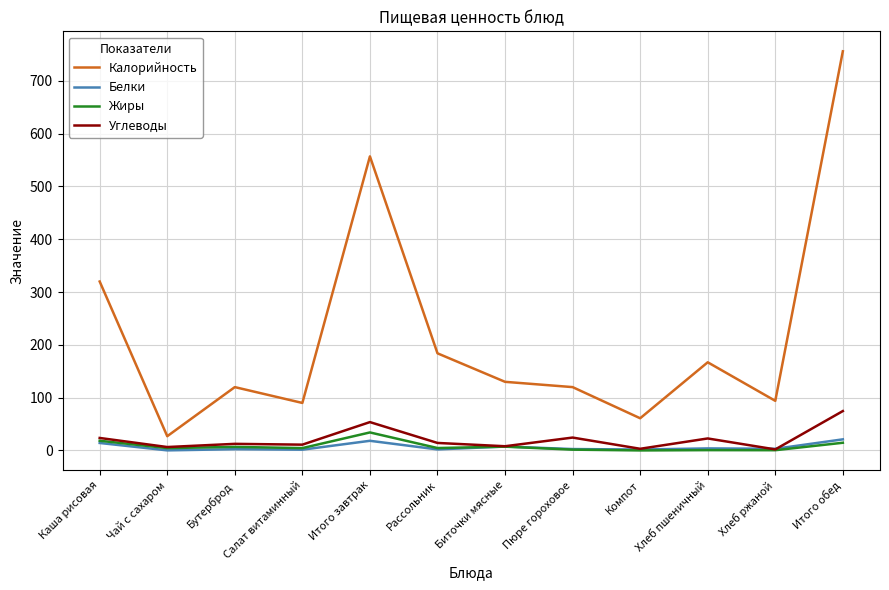

True or false: Калорийность has a value of 557.0 at Итого завтрак.

True